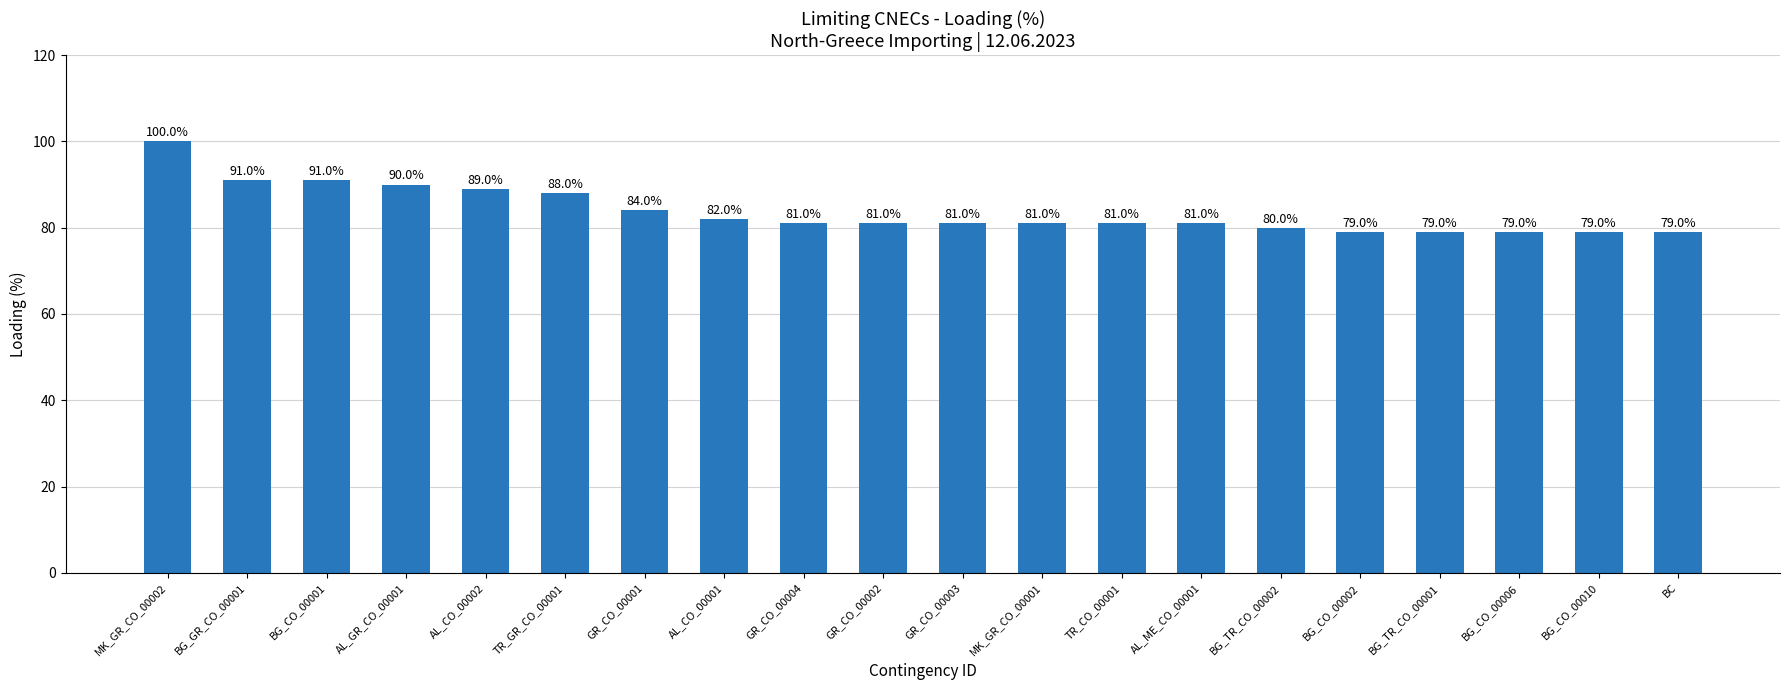

The value at AL_GR_CO_00001 is 90. True or false?

True